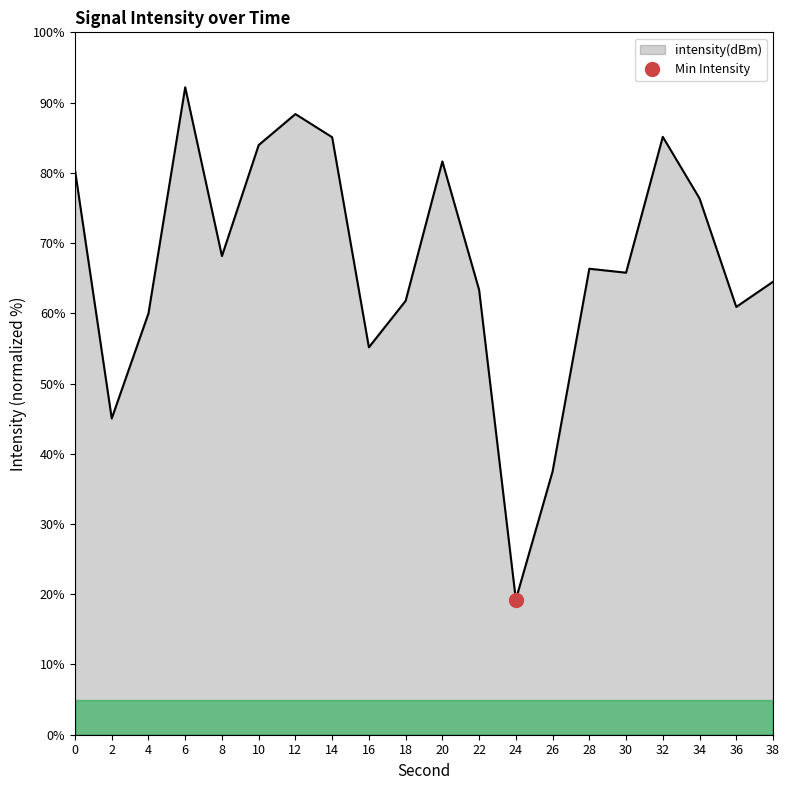

List the labels in order of value, smallest first.

24, 26, 2, 16, 4, 36, 18, 22, 38, 30, 28, 8, 34, 0, 20, 10, 14, 32, 12, 6